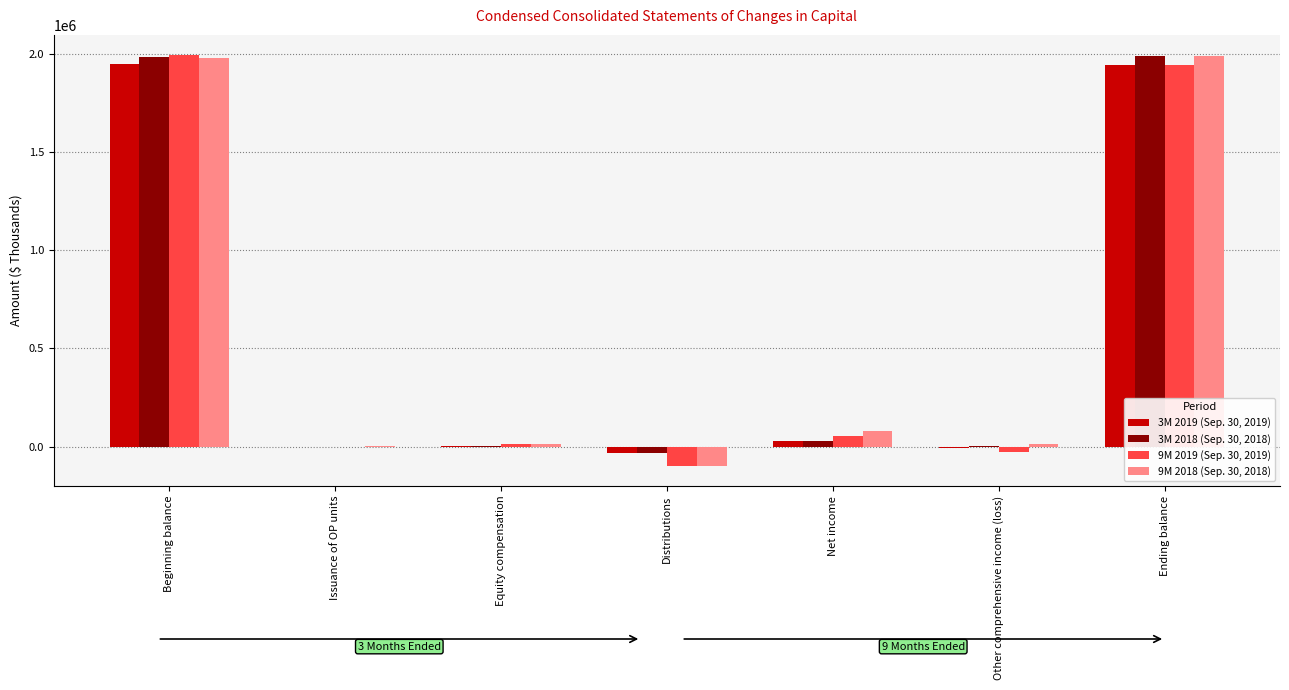

What is the total value across all series at Beginning balance?

7900019